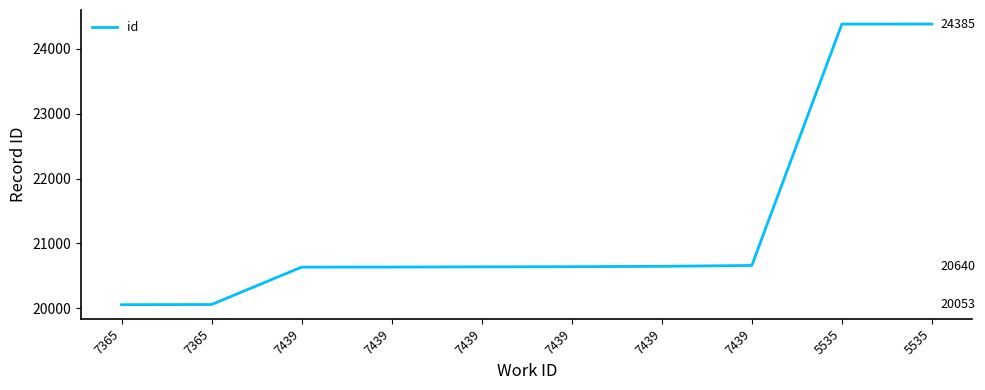

Rank the categories by value from highest to lowest.

5535, 5535, 7439, 7439, 7439, 7439, 7439, 7439, 7365, 7365